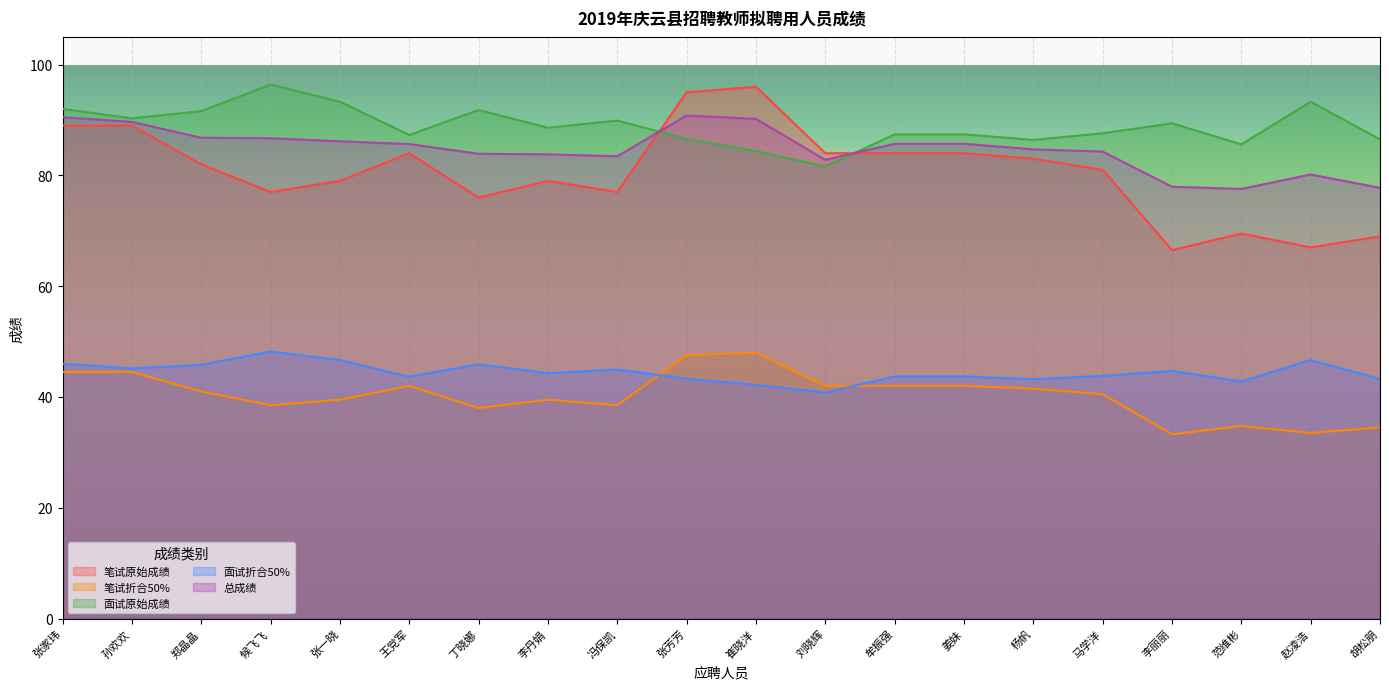

Reading left to right, transcribe all the data shown in this chart.

笔试原始成绩: 89.0	89.0	82.0	77.0	79.0	84.0	76.0	79.0	77.0	95.0	96.0	84.0	84.0	84.0	83.0	81.0	66.5	69.5	67.0	69.0
笔试折合50%: 44.5	44.5	41.0	38.5	39.5	42.0	38.0	39.5	38.5	47.5	48.0	42.0	42.0	42.0	41.5	40.5	33.2	34.8	33.5	34.5
面试原始成绩: 92.0	90.3	91.6	96.4	93.3	87.3	91.8	88.6	89.9	86.6	84.4	81.6	87.4	87.4	86.4	87.6	89.4	85.6	93.3	86.5
面试折合50%: 46.0	45.1	45.8	48.2	46.6	43.6	45.9	44.3	45.0	43.3	42.2	40.8	43.7	43.7	43.2	43.8	44.7	42.8	46.6	43.2
总成绩: 90.5	89.7	86.8	86.7	86.2	85.7	83.9	83.8	83.5	90.8	90.2	82.8	85.7	85.7	84.7	84.3	78.0	77.5	80.2	77.8